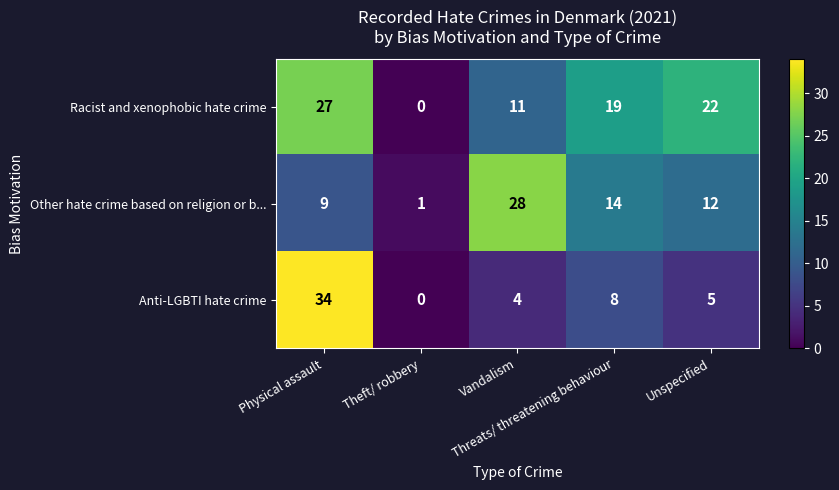

Between Vandalism and Threats/ threatening behaviour, which series saw the biggest shift?

Other hate crime based on religion or b...